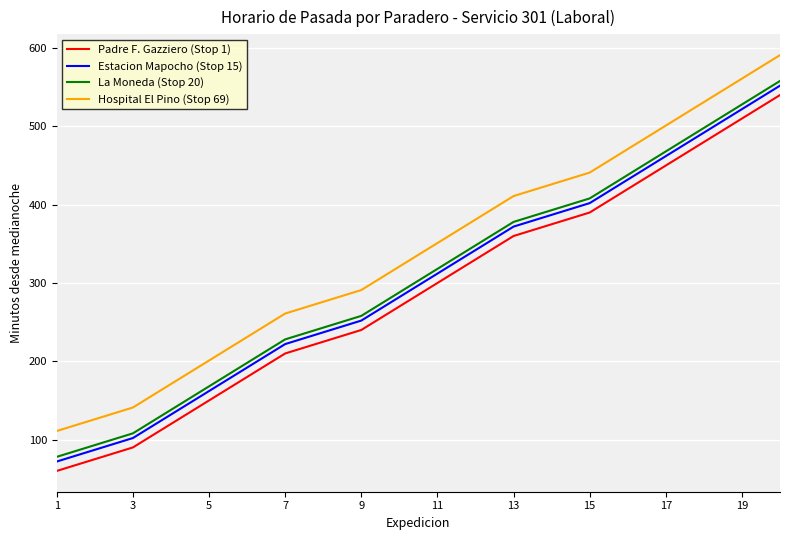

True or false: Hospital El Pino (Stop 69) and Padre F. Gazziero (Stop 1) cross at least once.

False